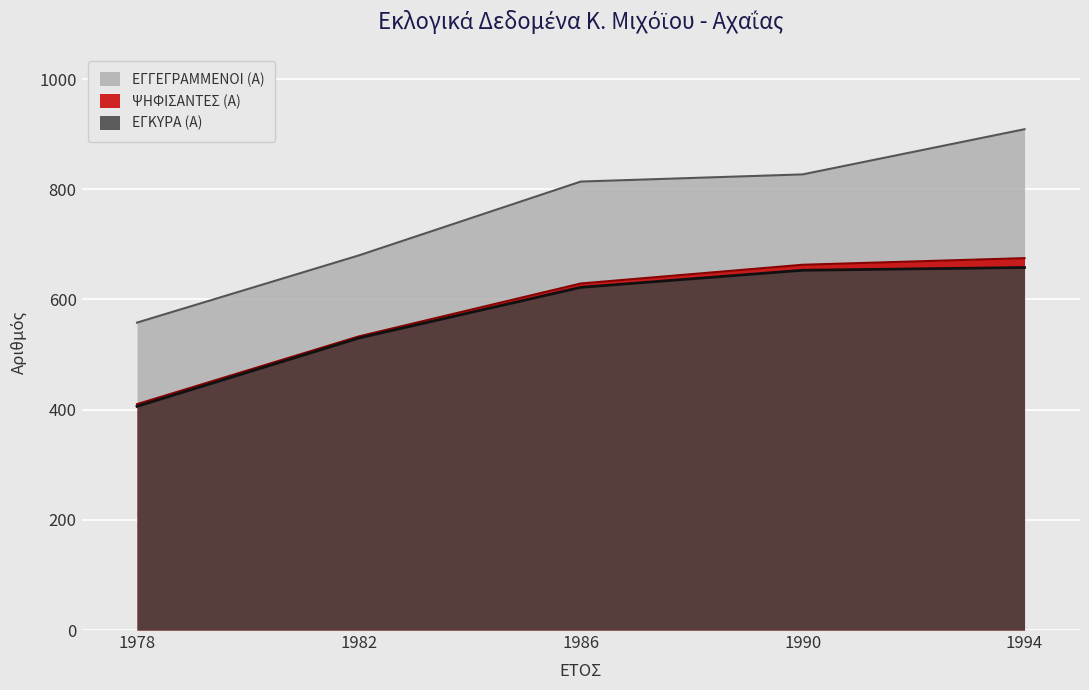

Reading left to right, what are all the values shown in this chart?

ΕΓΓΕΓΡΑΜΜΕΝΟΙ (Α): 1978=558	1982=680	1986=814	1990=827	1994=909
ΨΗΦΙΣΑΝΤΕΣ (Α): 1978=410	1982=533	1986=629	1990=663	1994=675
ΕΓΚΥΡΑ (Α): 1978=406	1982=530	1986=622	1990=653	1994=658